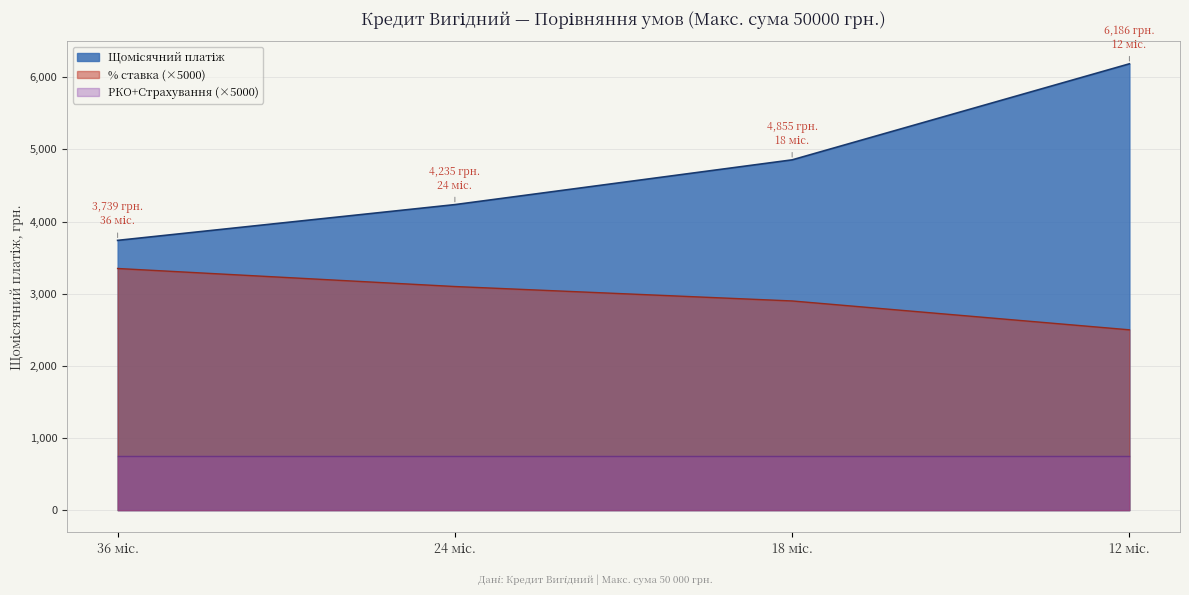

What is the label of the 1st point from the right?

12 міс.